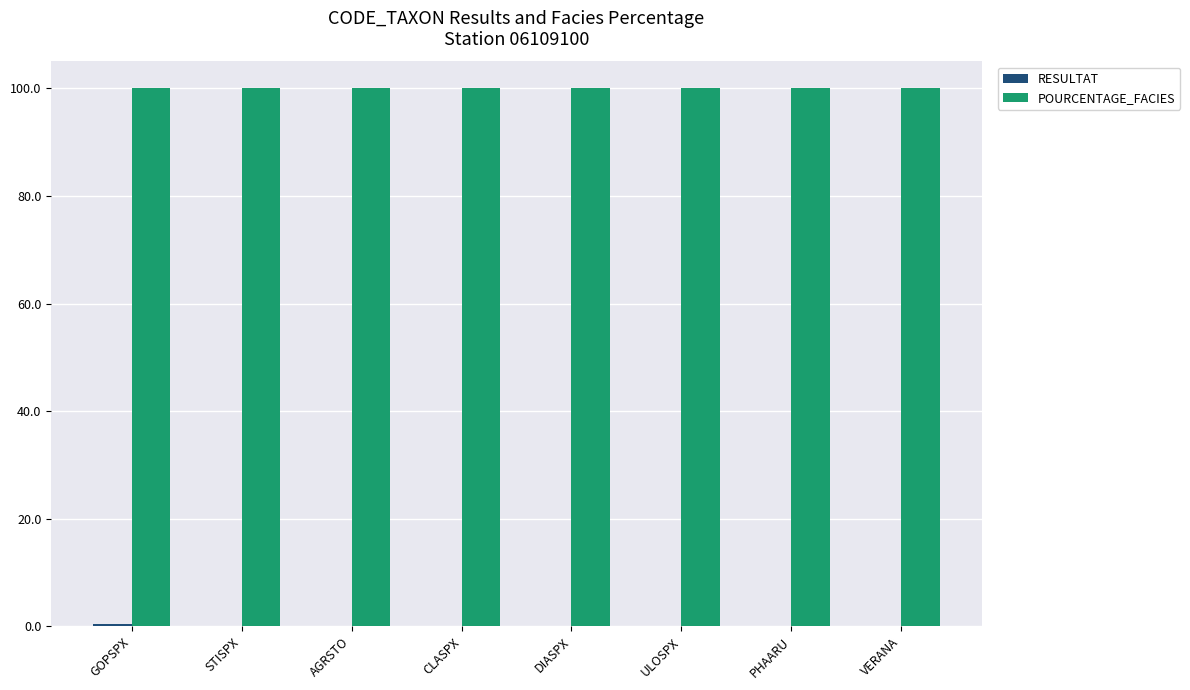

What is the sum of all POURCENTAGE_FACIES values?

800.0